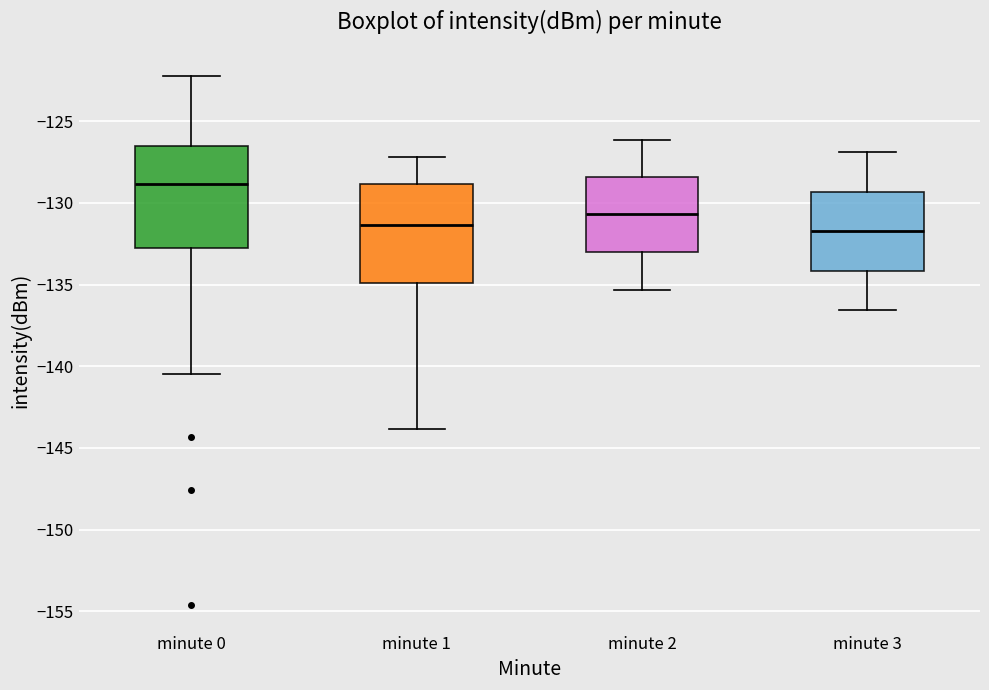

Reading left to right, read every box against the y-axis: the position of its median line, the range the box covers, and the ends of its whiskers. The values are not printed on the chart, so give them approximately, as read against the axis.

minute 0: median -129.0, box -132.5 to -126.5, whiskers -140.5 to -122.5
minute 1: median -131.5, box -135.0 to -129.0, whiskers -144.0 to -127.0
minute 2: median -130.5, box -133.0 to -128.5, whiskers -135.5 to -126.0
minute 3: median -131.5, box -134.0 to -129.5, whiskers -136.5 to -127.0